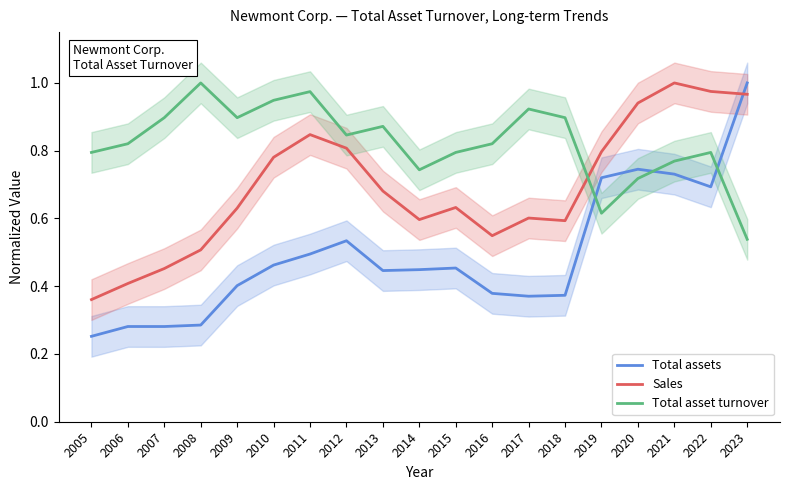

How many interior local valleys does the Sales series have?

3